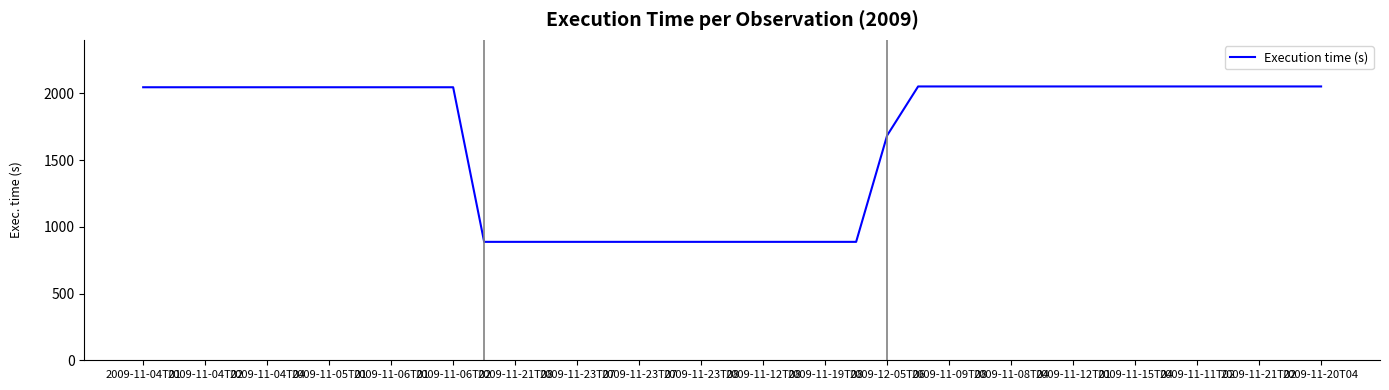

What is the difference between the maximum and minimum values?

1164